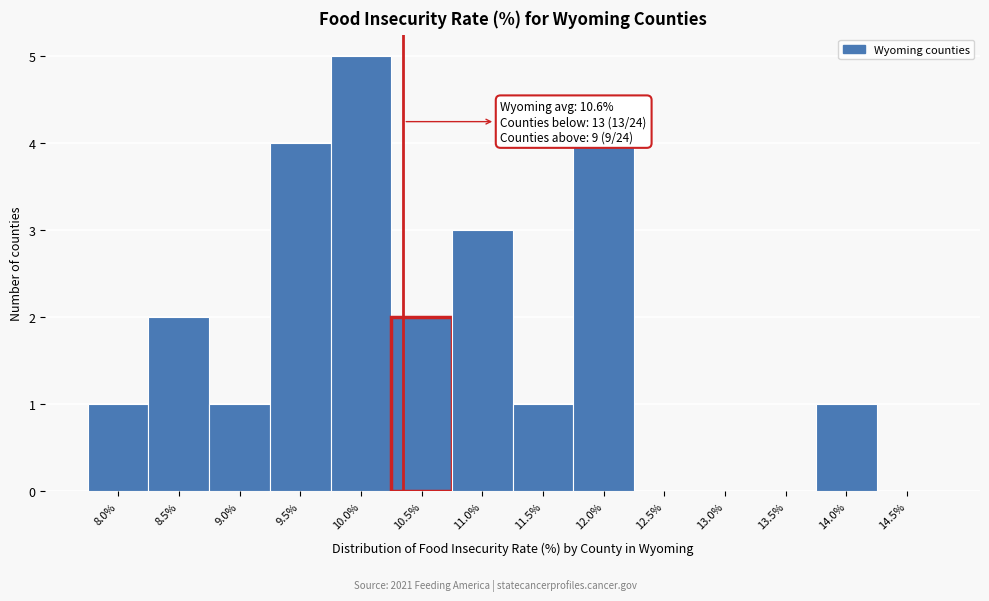

Reading left to right, extract all data points from this chart.

8.0%=1	8.5%=2	9.0%=1	9.5%=4	10.0%=5	10.5%=2	11.0%=3	11.5%=1	12.0%=4	12.5%=0	13.0%=0	13.5%=0	14.0%=1	14.5%=0